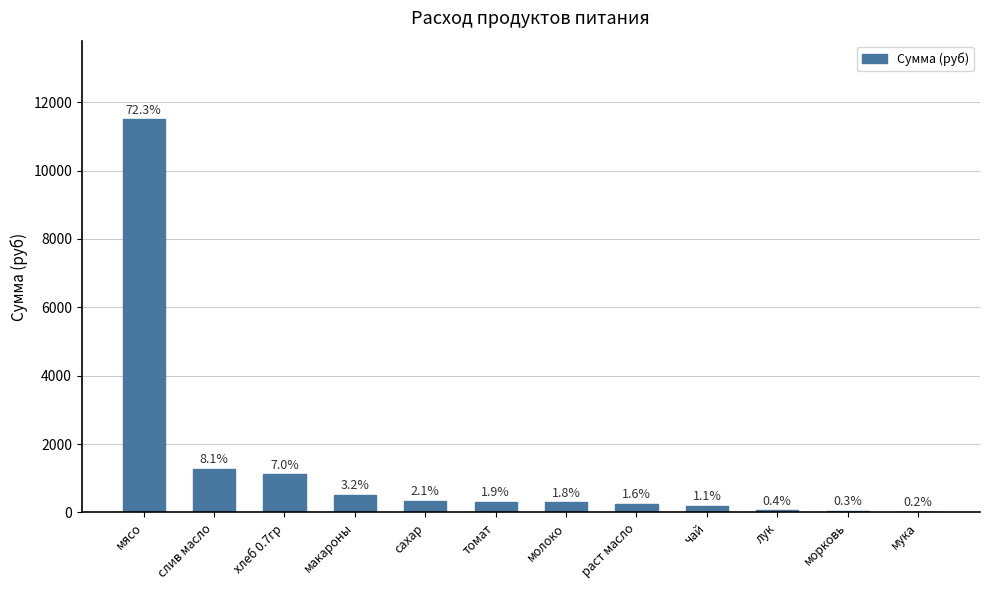

At which label is the value closest to 5761?

слив масло